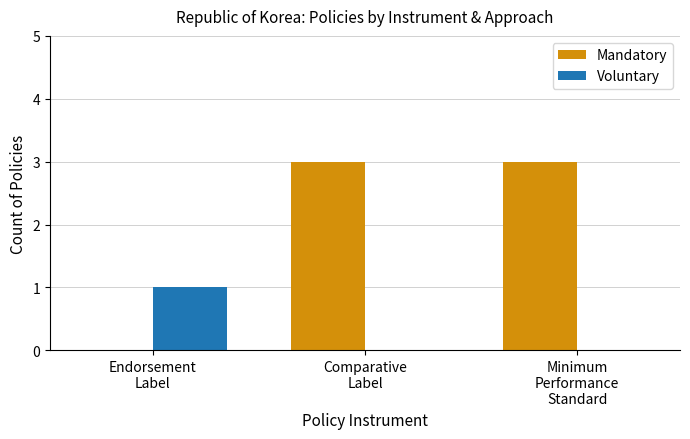

What is the spread (max minus min) of values at Comparative
Label?

3